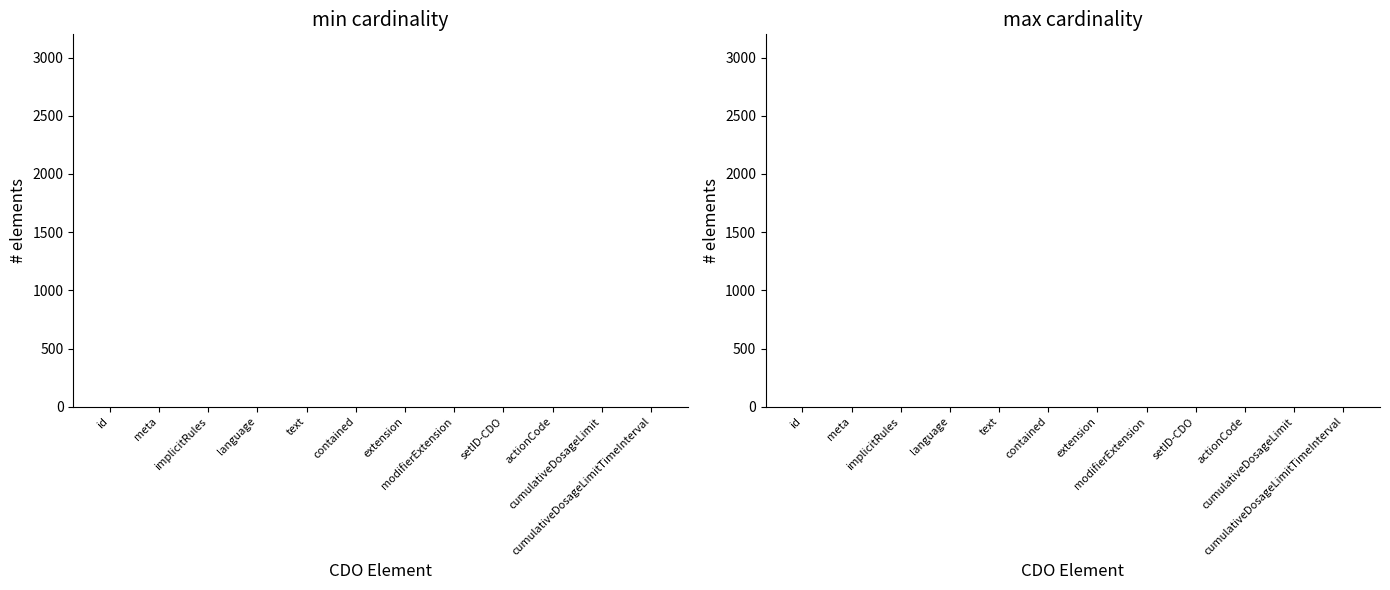

What are all the series names shown in the legend?

min, max